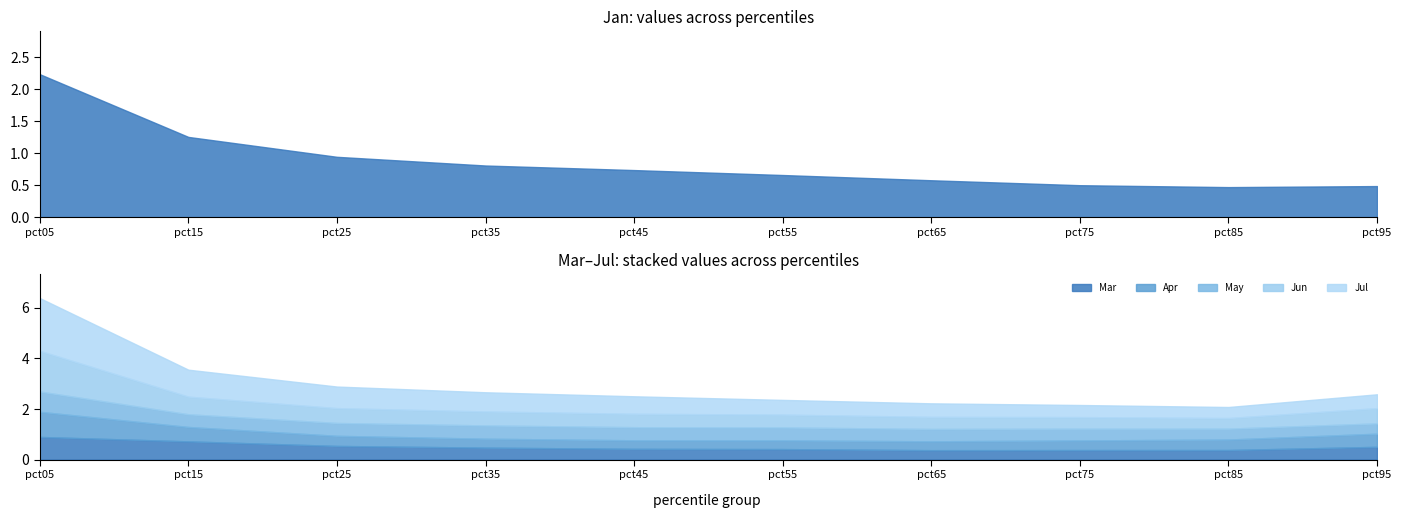

List the labels in order of Mar value, largest first.

pct05, pct15, pct25, pct95, pct35, pct45, pct55, pct85, pct75, pct65